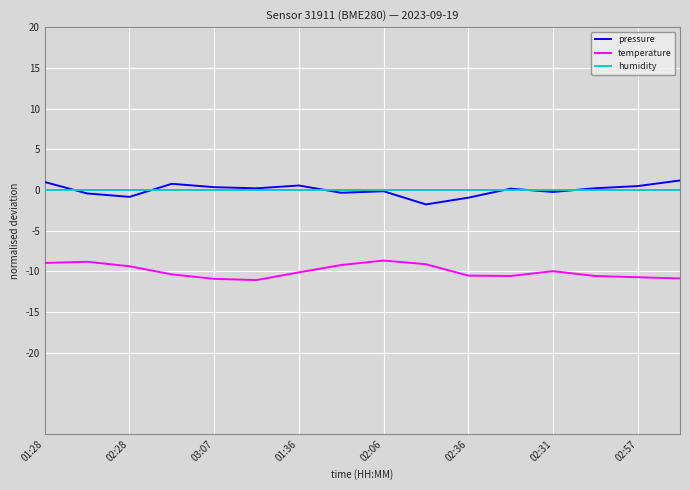

True or false: pressure and temperature intersect in this chart.

False